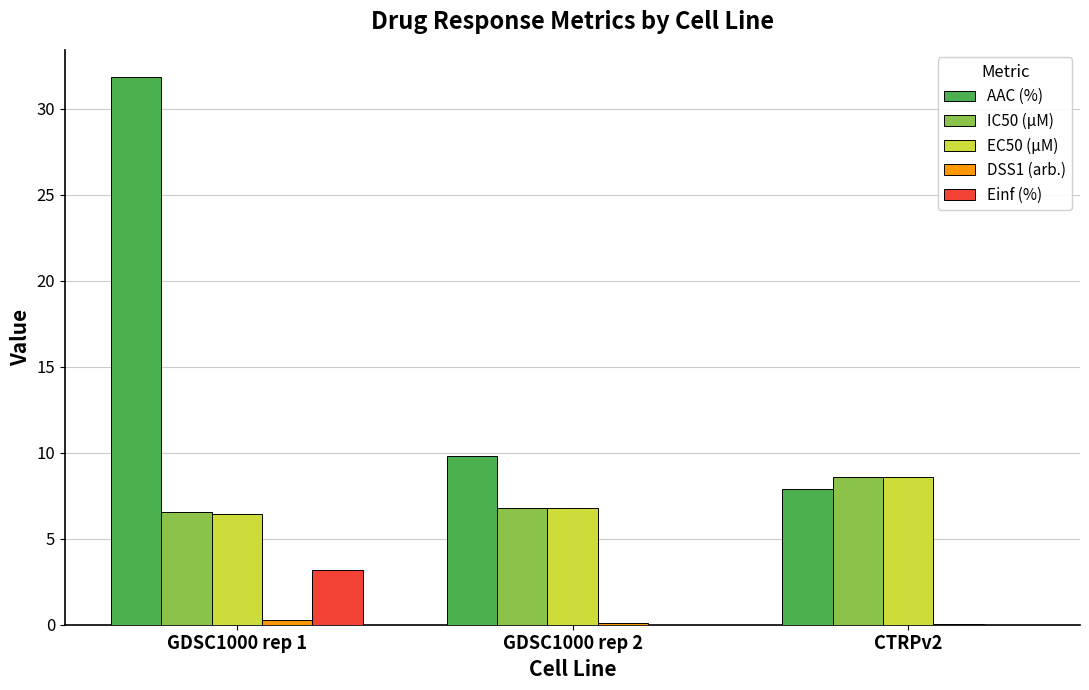

Where is AAC (%) nearest to the value 19?

GDSC1000 rep 2